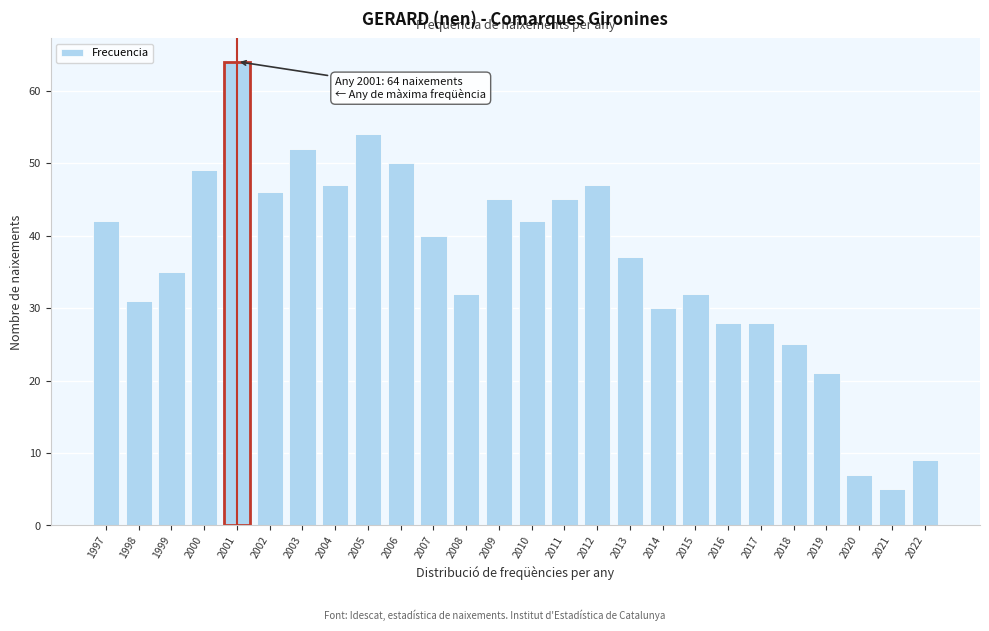

Reading left to right, extract all data points from this chart.

1997=42	1998=31	1999=35	2000=49	2001=64	2002=46	2003=52	2004=47	2005=54	2006=50	2007=40	2008=32	2009=45	2010=42	2011=45	2012=47	2013=37	2014=30	2015=32	2016=28	2017=28	2018=25	2019=21	2020=7	2021=5	2022=9